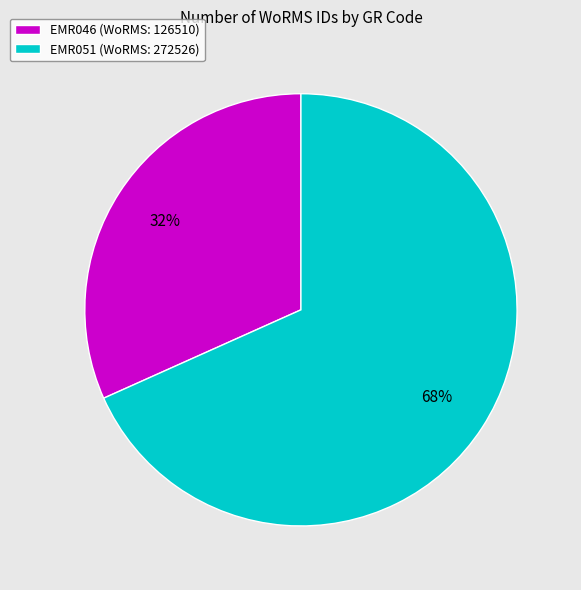

To the nearest percent, what is the average slice percentage?

50%